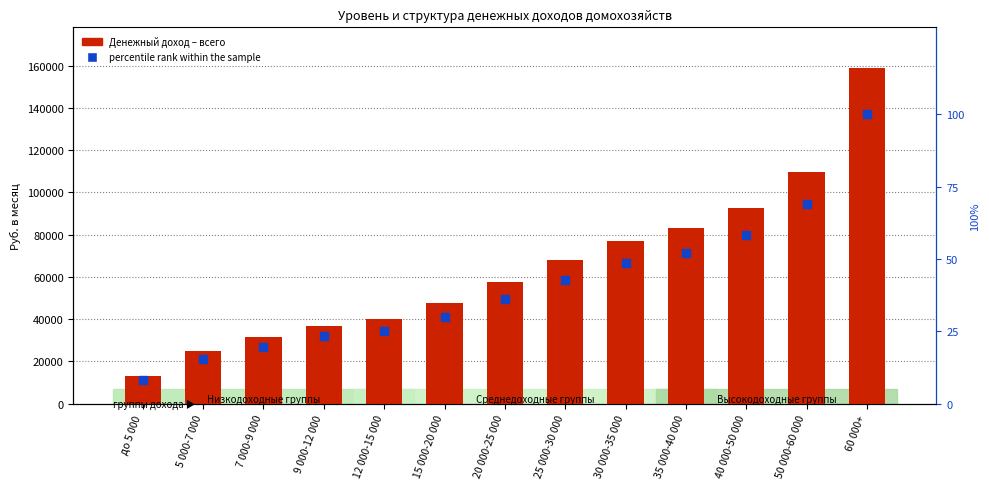

How many data points in Денежный доход – всего are less than 57537?

6